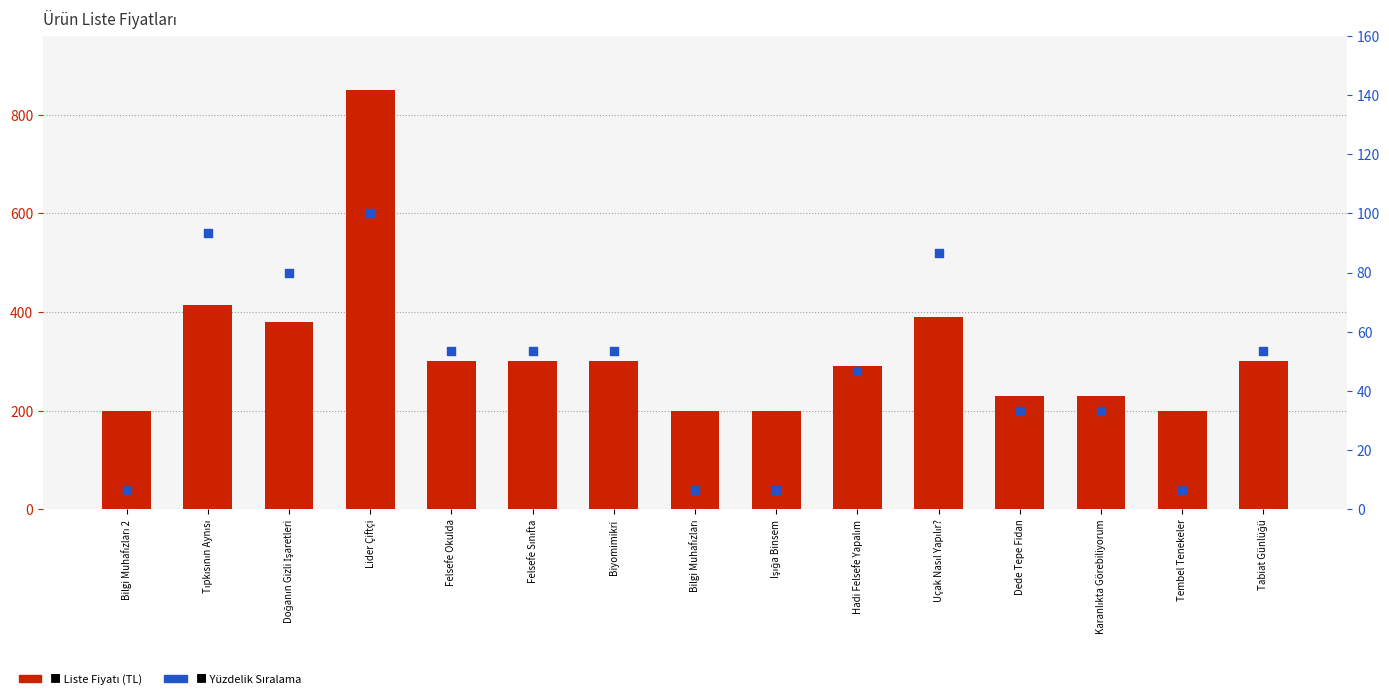

What is the total value across all series at Tembel Tenekeler?

206.7